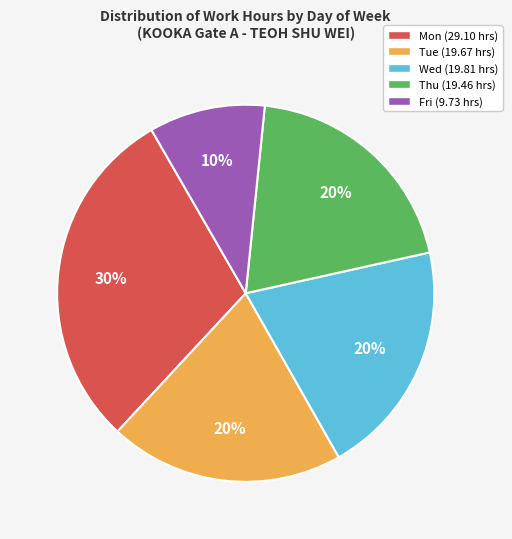

To the nearest percent, what is the difference between the largest and smallest slice percentages?

20%